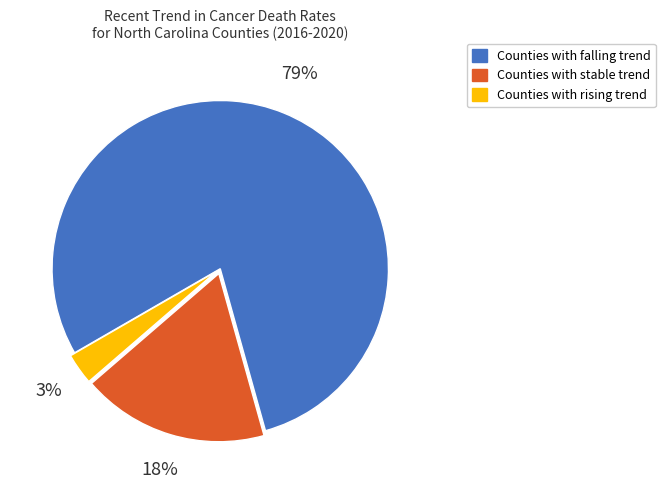

To the nearest percent, what is the difference between the largest and smallest slice percentages?

76%